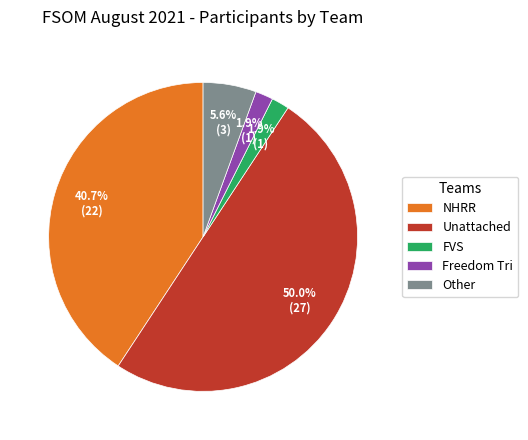

To the nearest percent, what portion does FVS represent?

2%